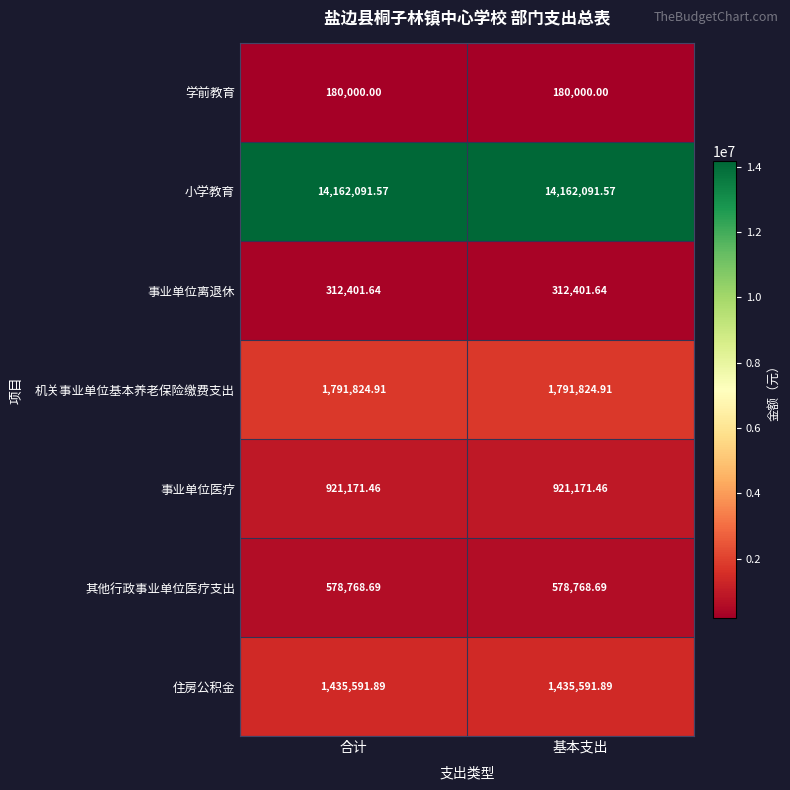

List the series in order of their peak value, highest first.

小学教育, 机关事业单位基本养老保险缴费支出, 住房公积金, 事业单位医疗, 其他行政事业单位医疗支出, 事业单位离退休, 学前教育